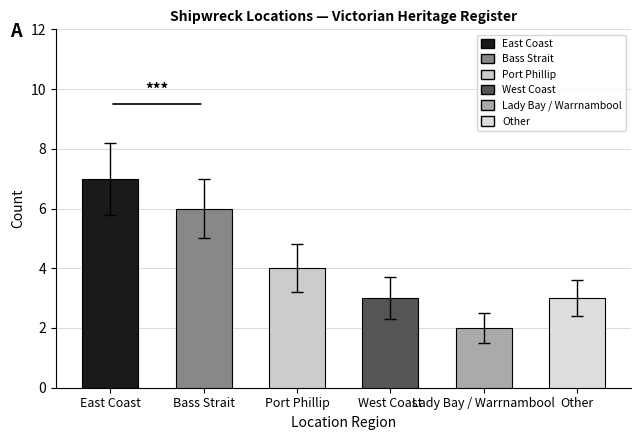

Read the value at Port Phillip.

4